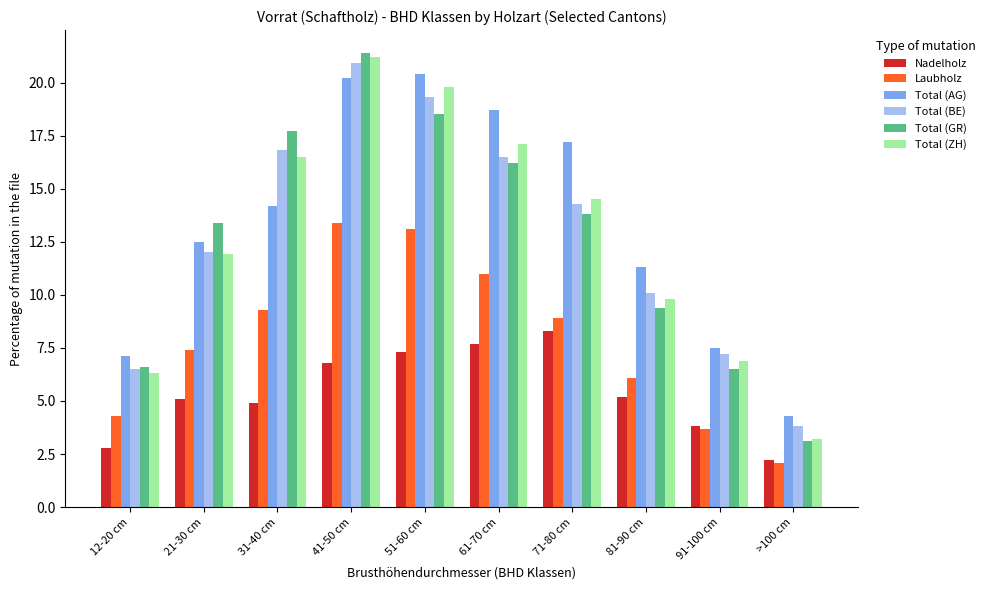

What are all the series names shown in the legend?

Nadelholz, Laubholz, Total (AG), Total (BE), Total (GR), Total (ZH)